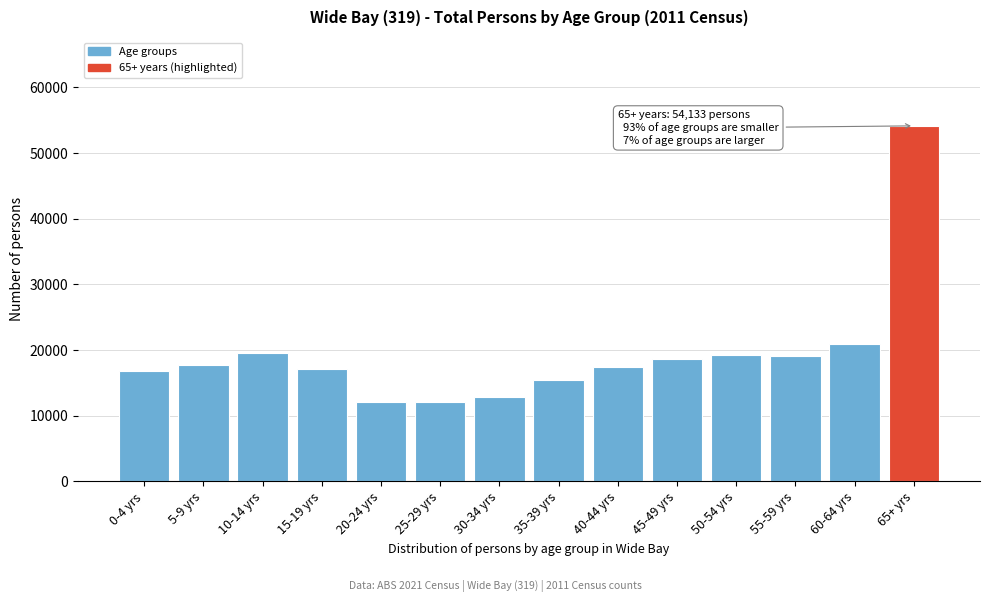

What is the value of the 1st bar from the left?

16806